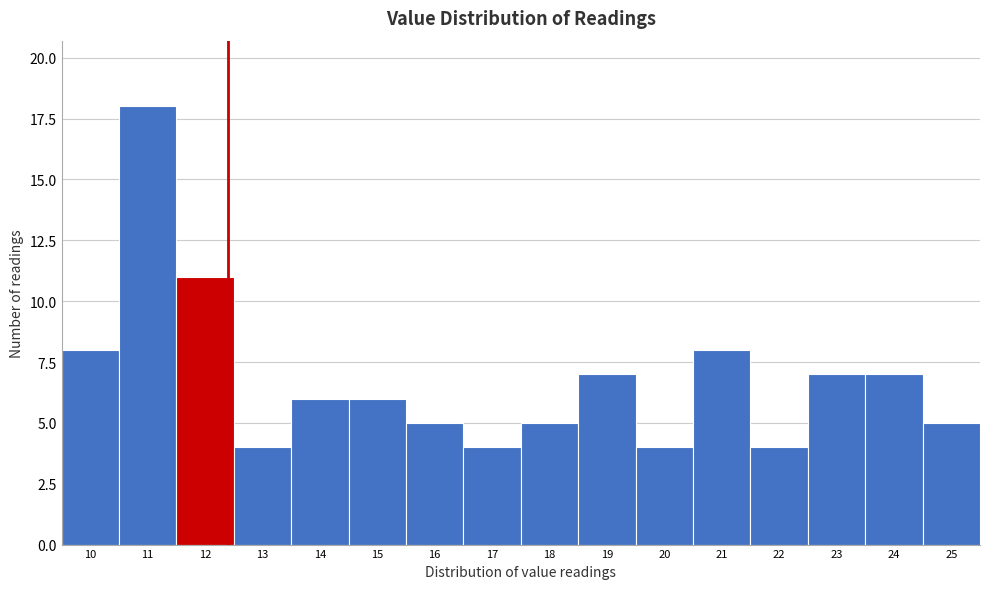

Which range on the x-axis has the tallest bar?

10.5 to 11.5